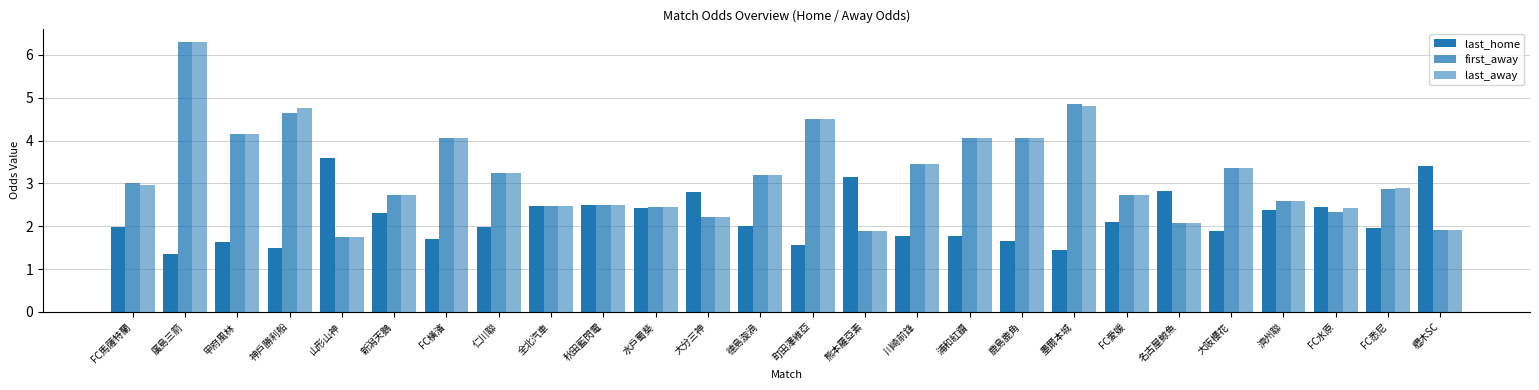

How many values in the first_away series are below 3?

13